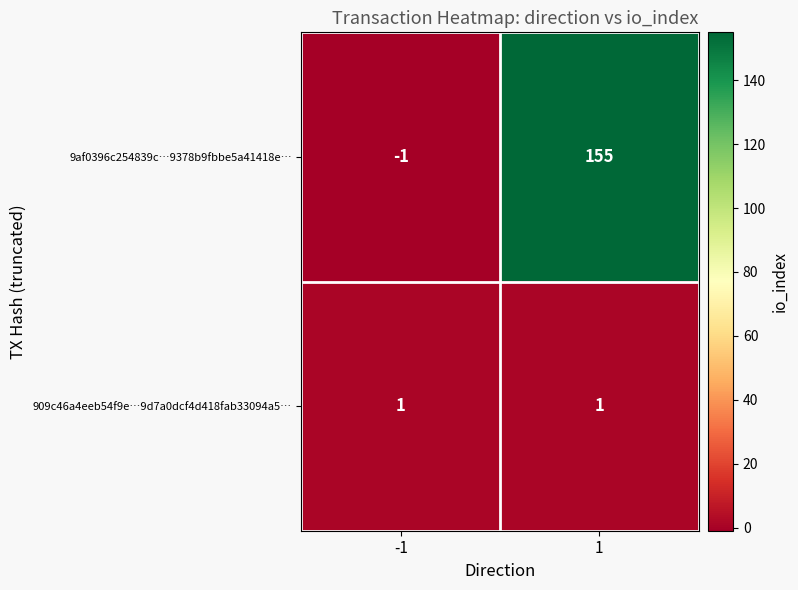

True or false: 9af0396c254839c…9378b9fbbe5a41418e… has a value of 155 at 1.

True